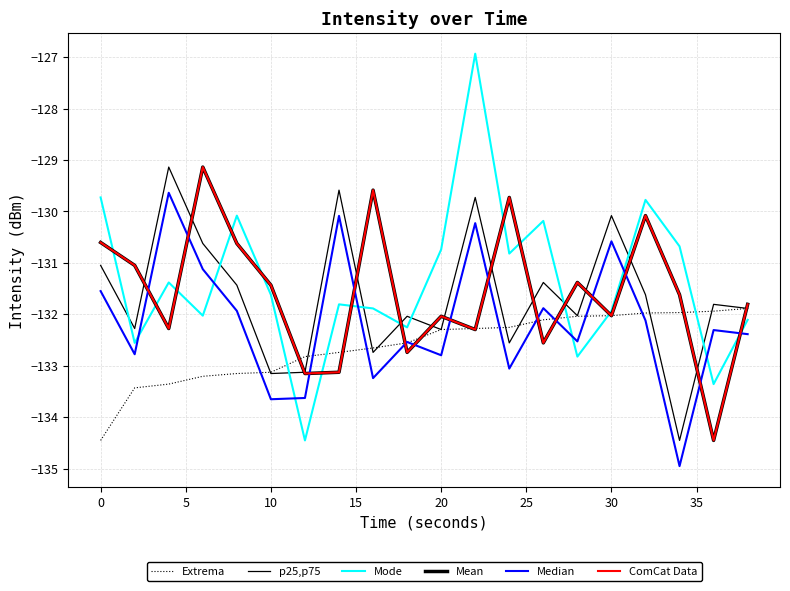

Is this an area chart (filled region under the line)?

No